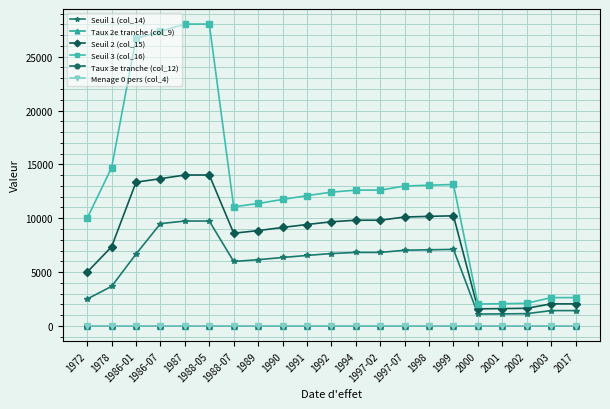

What is the difference between the Seuil 3 (col_16) values at 1998 and 1999?

65.0